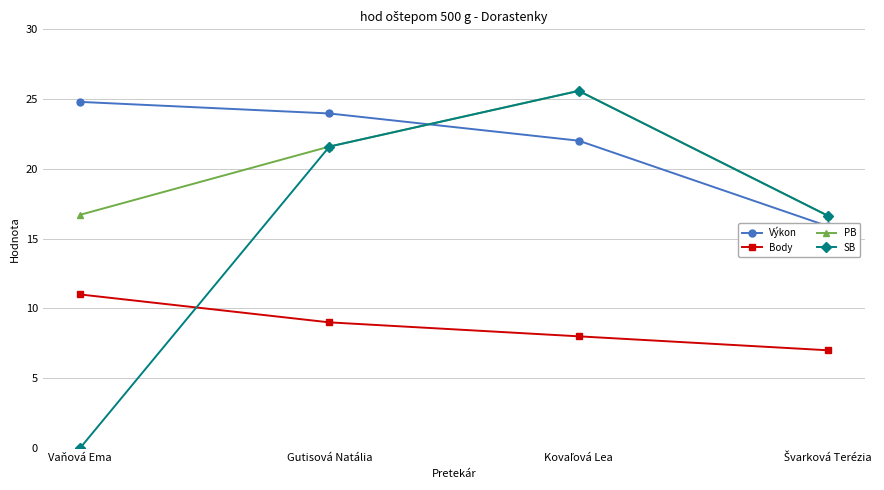

What is the total value across all series at Kovaľová Lea?

81.2